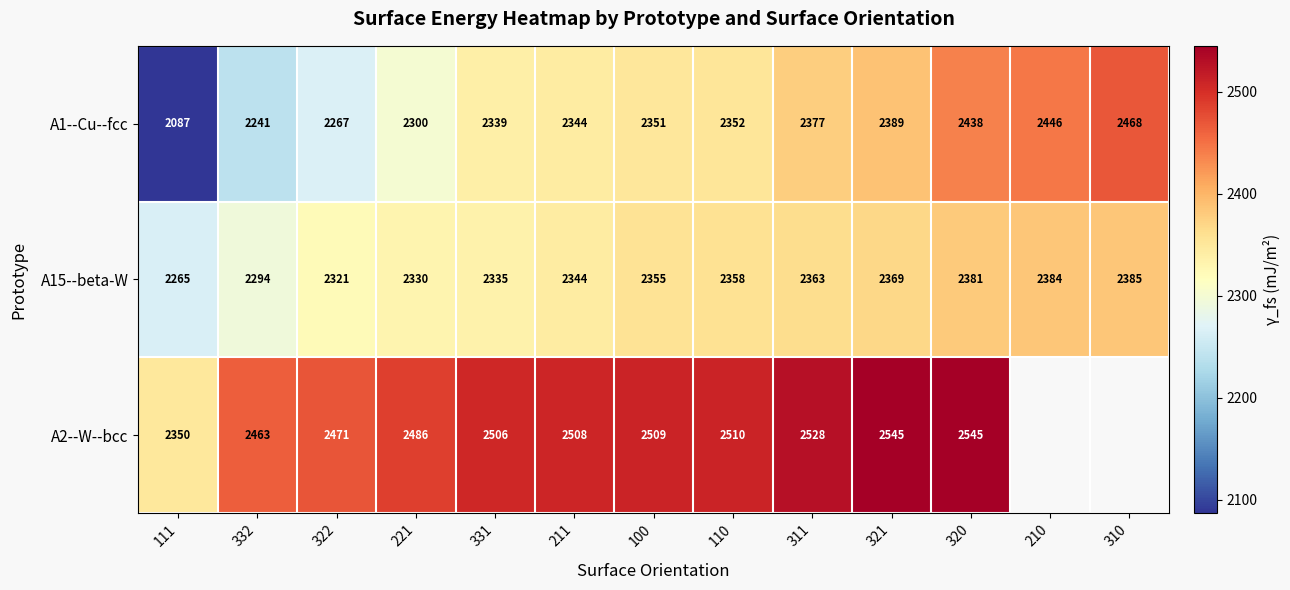

Is the value of A1--Cu--fcc at 100 greater than the value of A15--beta-W at 320?

No